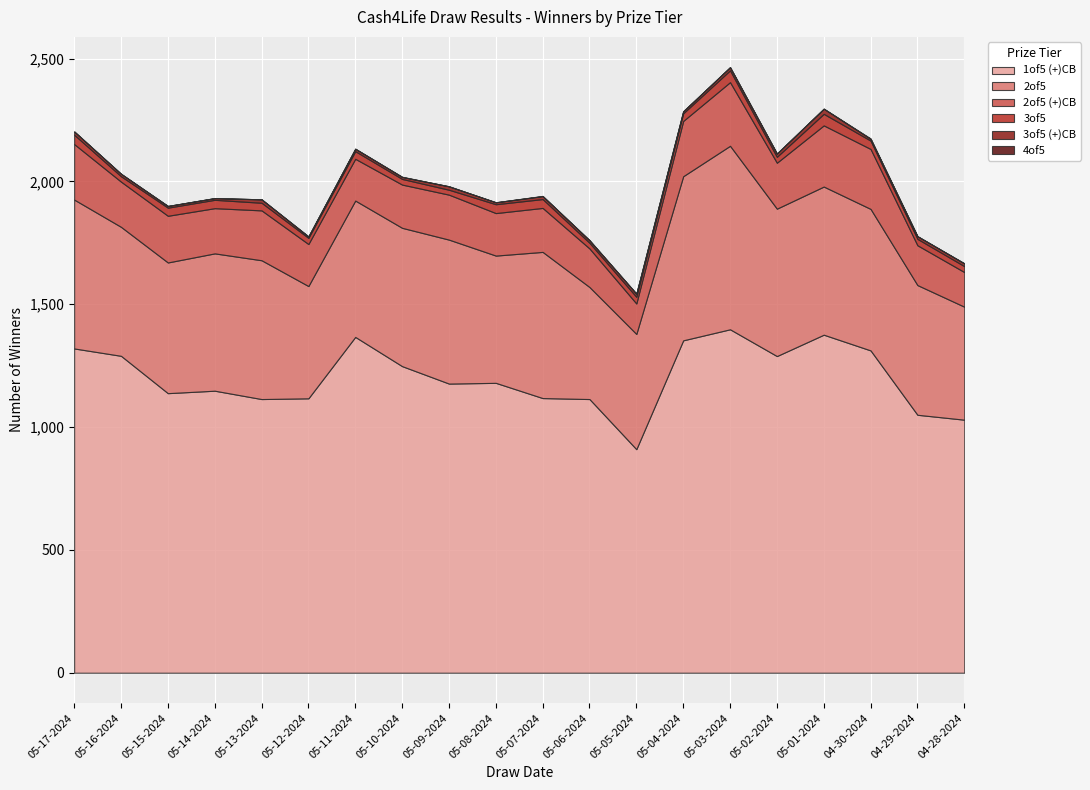

At which category does 3of5 (+)CB reach its first local peak?

05-13-2024